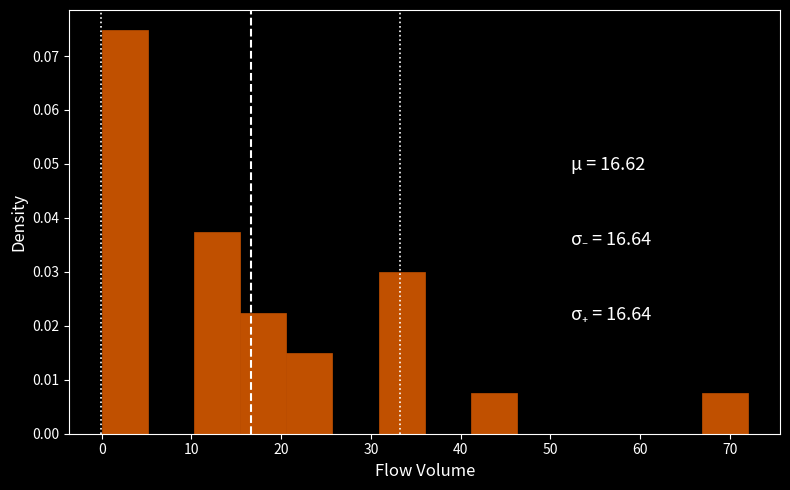

Which range on the x-axis has the tallest bar?

0 to 5